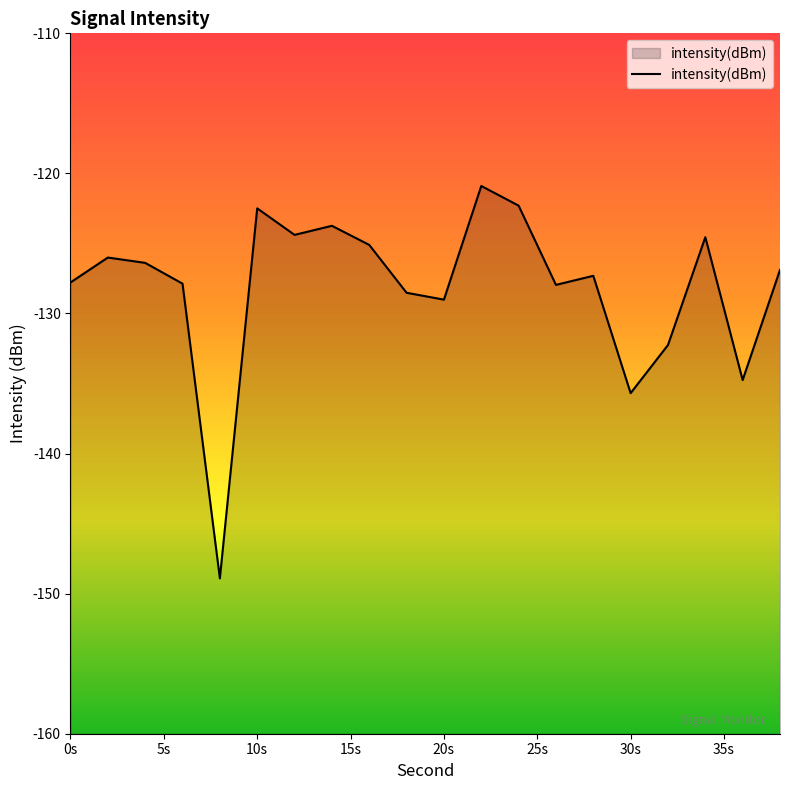

What is the approximate value at 0s?

-127.8